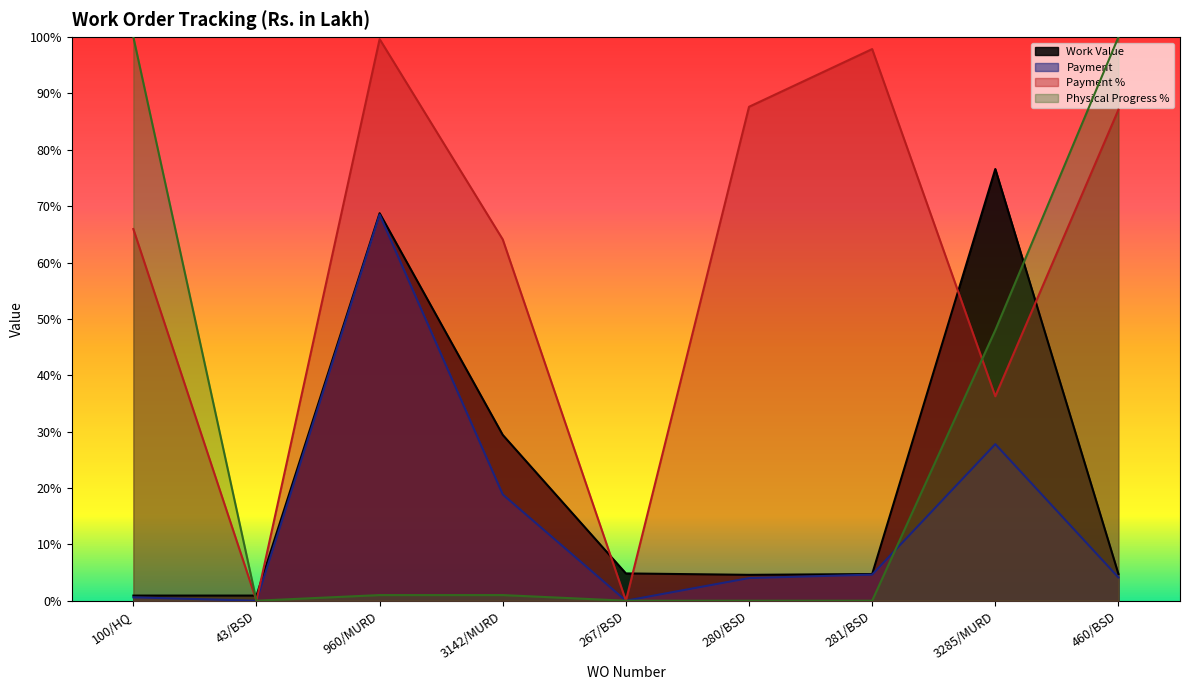

At how many categories does at least one series exceed 63?

7